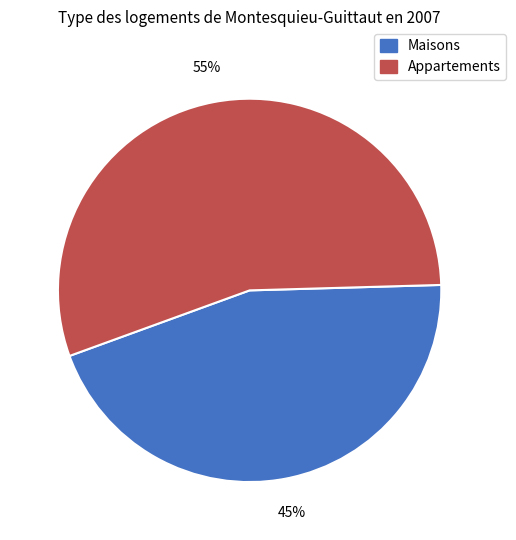

How many segments does this pie chart have?

2